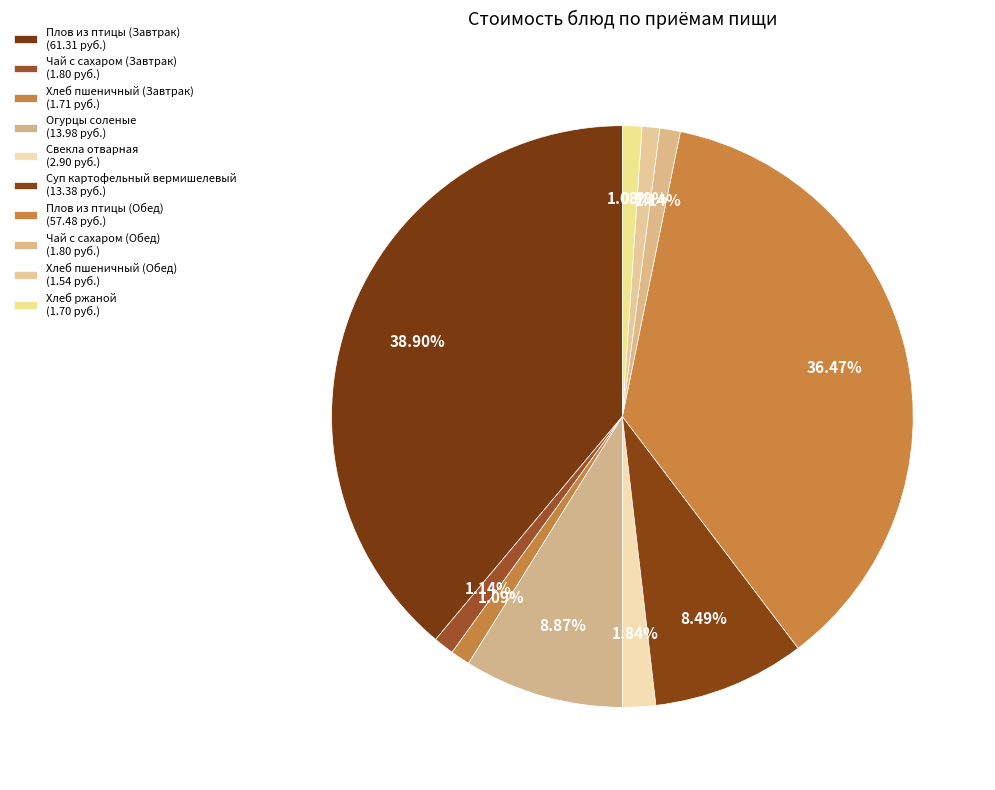

Is the sum of Суп картофельный вермишелевый and Плов из птицы (Завтрак) greater than half?

No